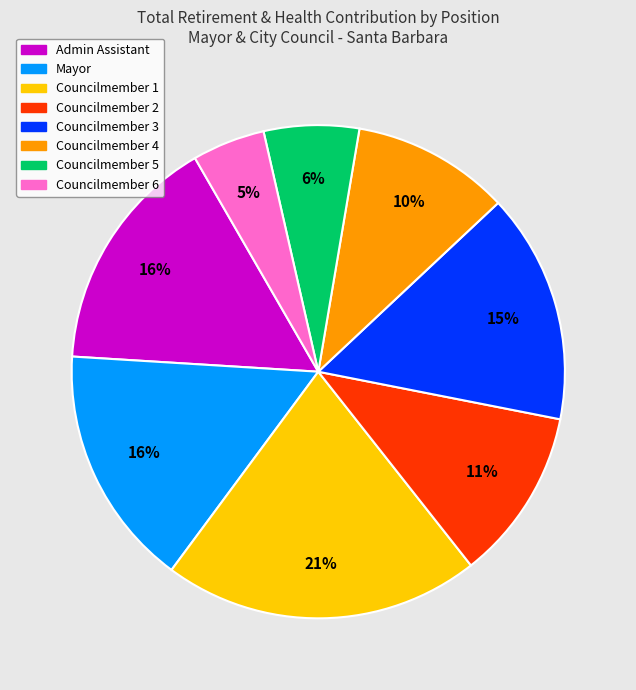

How many segments does this pie chart have?

8